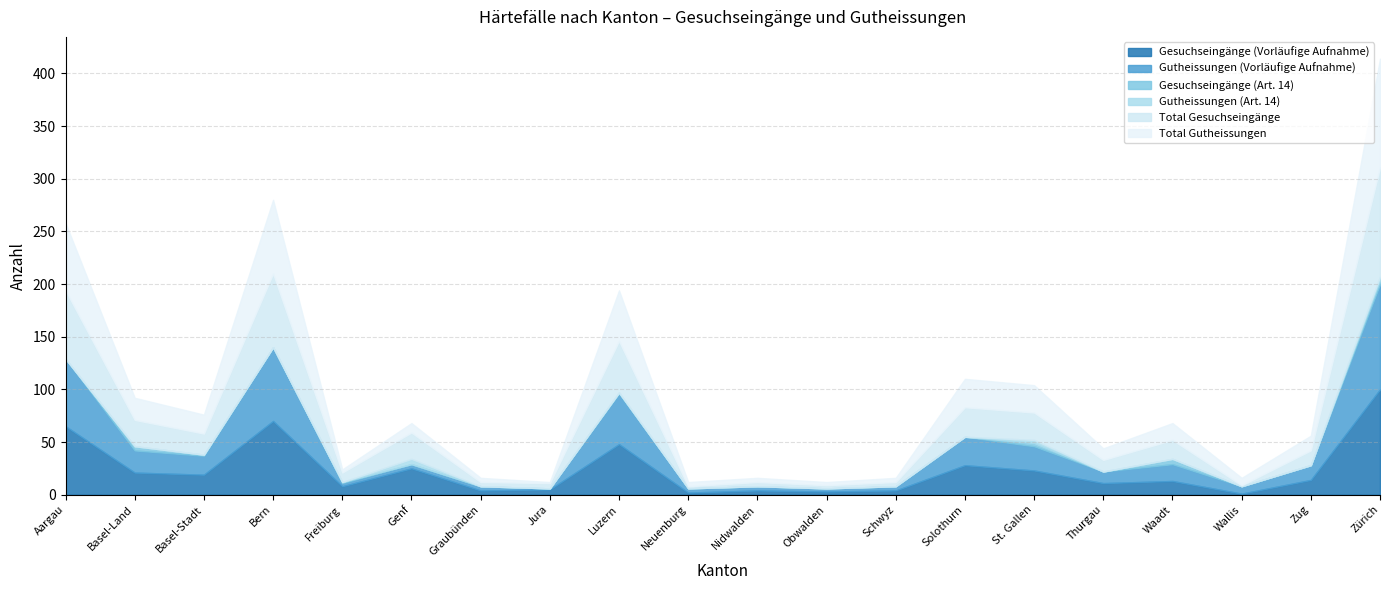

Reading right to left, list all the values displayed in this chart.

Gesuchseingänge (Vorläufige Aufnahme): 100	14	1	13	11	23	28	4	3	4	2	48	5	4	25	8	70	19	21	65
Gutheissungen (Vorläufige Aufnahme): 100	14	7	16	11	23	27	4	3	4	4	48	1	4	4	3	70	18	21	64
Gesuchseingänge (Art. 14): 4	0	0	5	0	3	0	0	0	0	0	1	0	0	0	1	0	1	4	0
Gutheissungen (Art. 14): 3	0	0	0	0	3	0	0	0	0	0	0	0	0	5	0	0	0	0	0
Total Gesuchseingänge: 104	14	1	18	11	26	28	4	3	4	2	49	5	4	25	9	70	20	25	65
Total Gutheissungen: 103	14	7	16	11	26	27	4	3	4	4	48	1	4	9	3	70	18	21	64